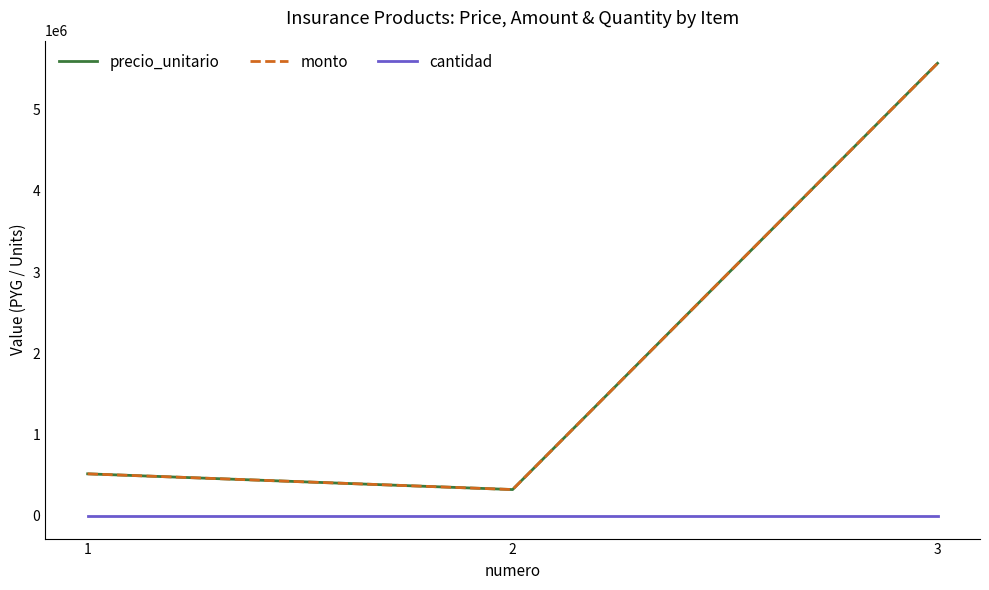

What is the average value of the monto series?

2137692